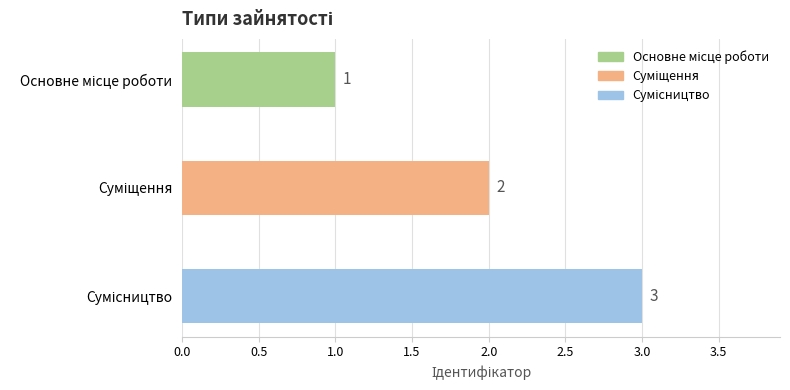

What is the value of the 1st bar from the top?

1